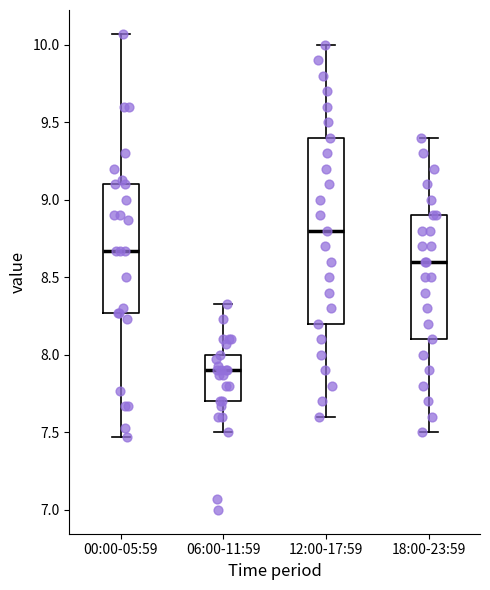

Reading left to right, read every box against the y-axis: the position of its median line, the range the box covers, and the ends of its whiskers. The values are not printed on the chart, so give them approximately, as read against the axis.

00:00-05:59: median 8.65, box 8.25 to 9.10, whiskers 7.45 to 10.05
06:00-11:59: median 7.90, box 7.70 to 8.00, whiskers 7.50 to 8.35
12:00-17:59: median 8.80, box 8.20 to 9.40, whiskers 7.60 to 10.00
18:00-23:59: median 8.60, box 8.10 to 8.90, whiskers 7.50 to 9.40